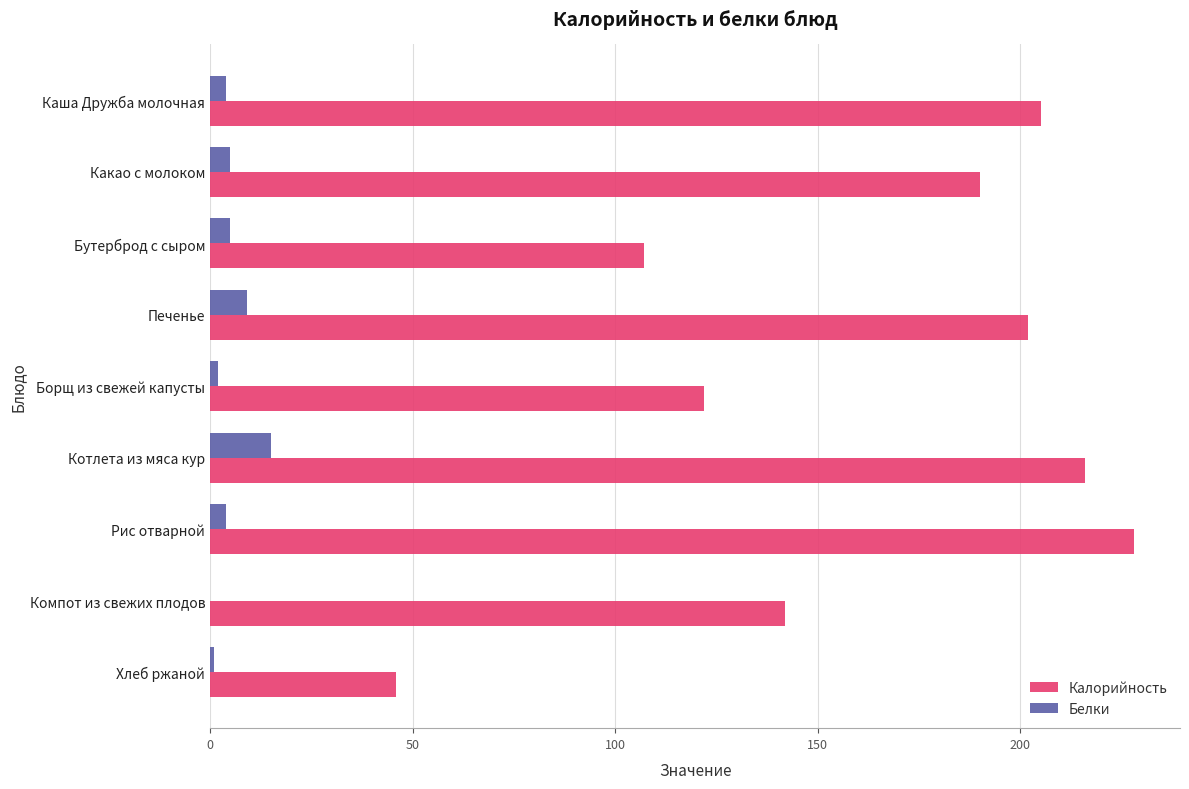

Is the value of Белки at Борщ из свежей капусты greater than the value of Калорийность at Компот из свежих плодов?

No